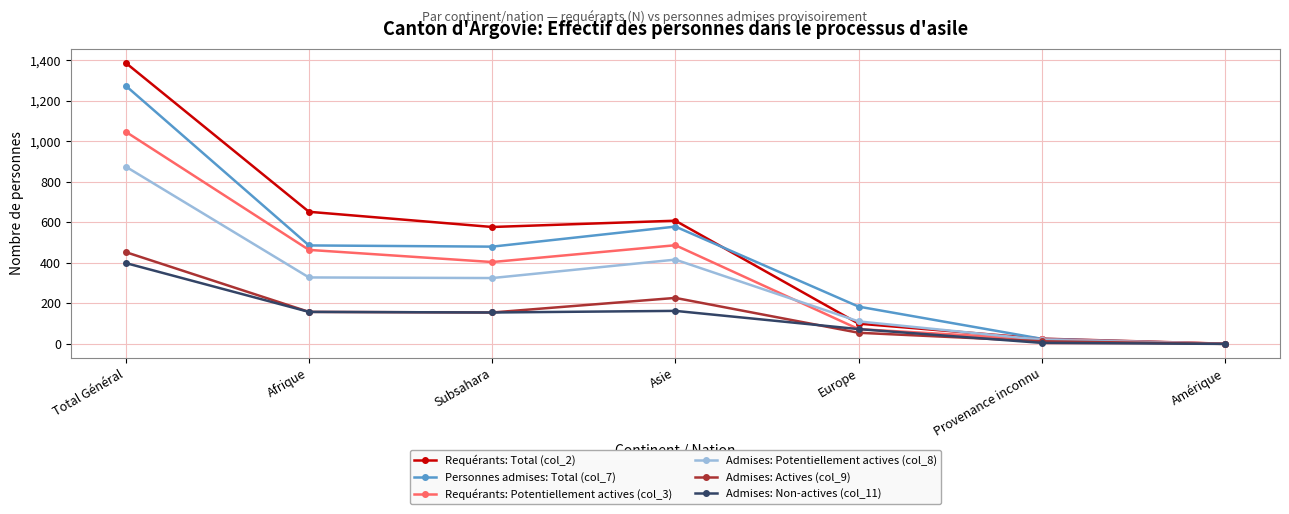

What is the label of the 3rd point from the left?

Subsahara